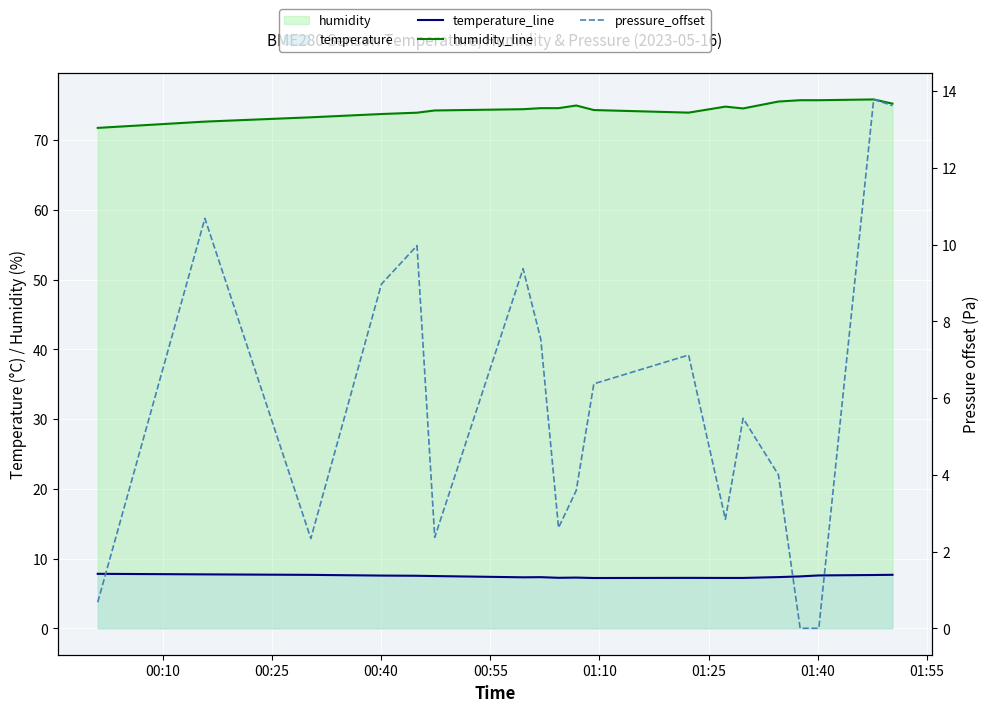

How many lines are shown in the chart?

3